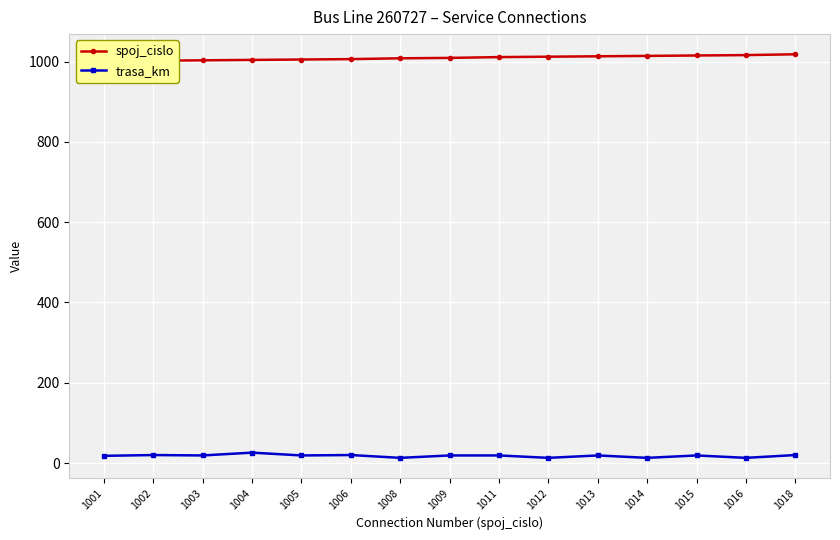

True or false: trasa_km has more than 0 interior local peaks.

True